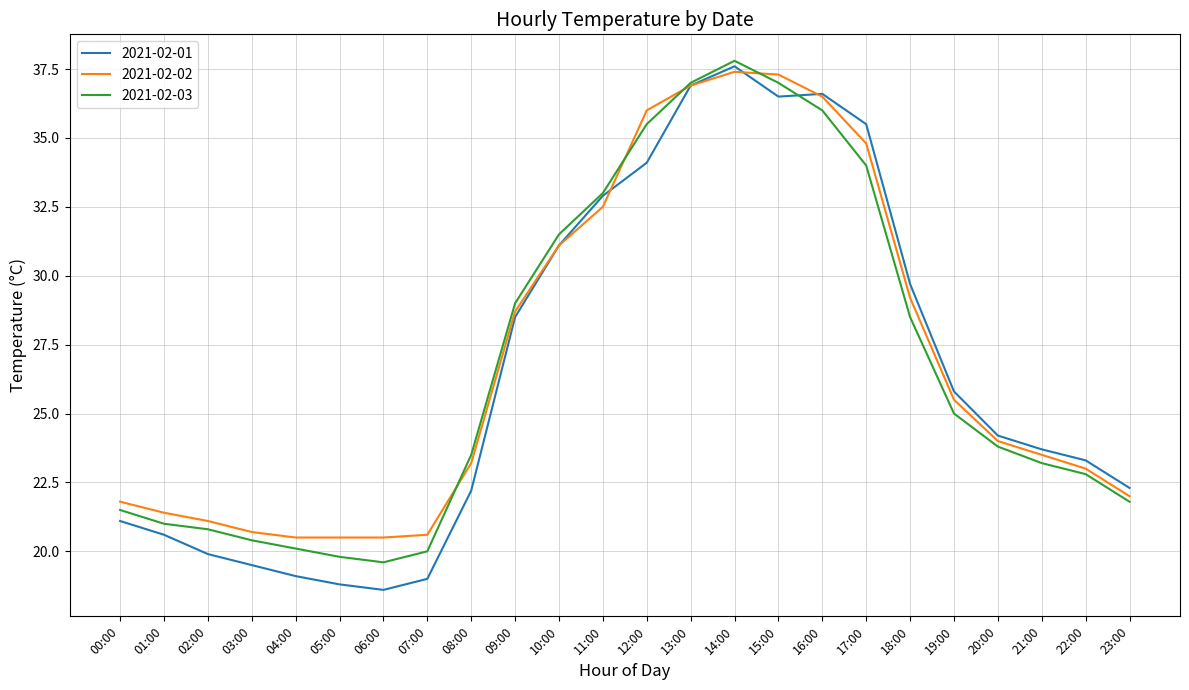

What is the total value across all series at 16:00?

109.1